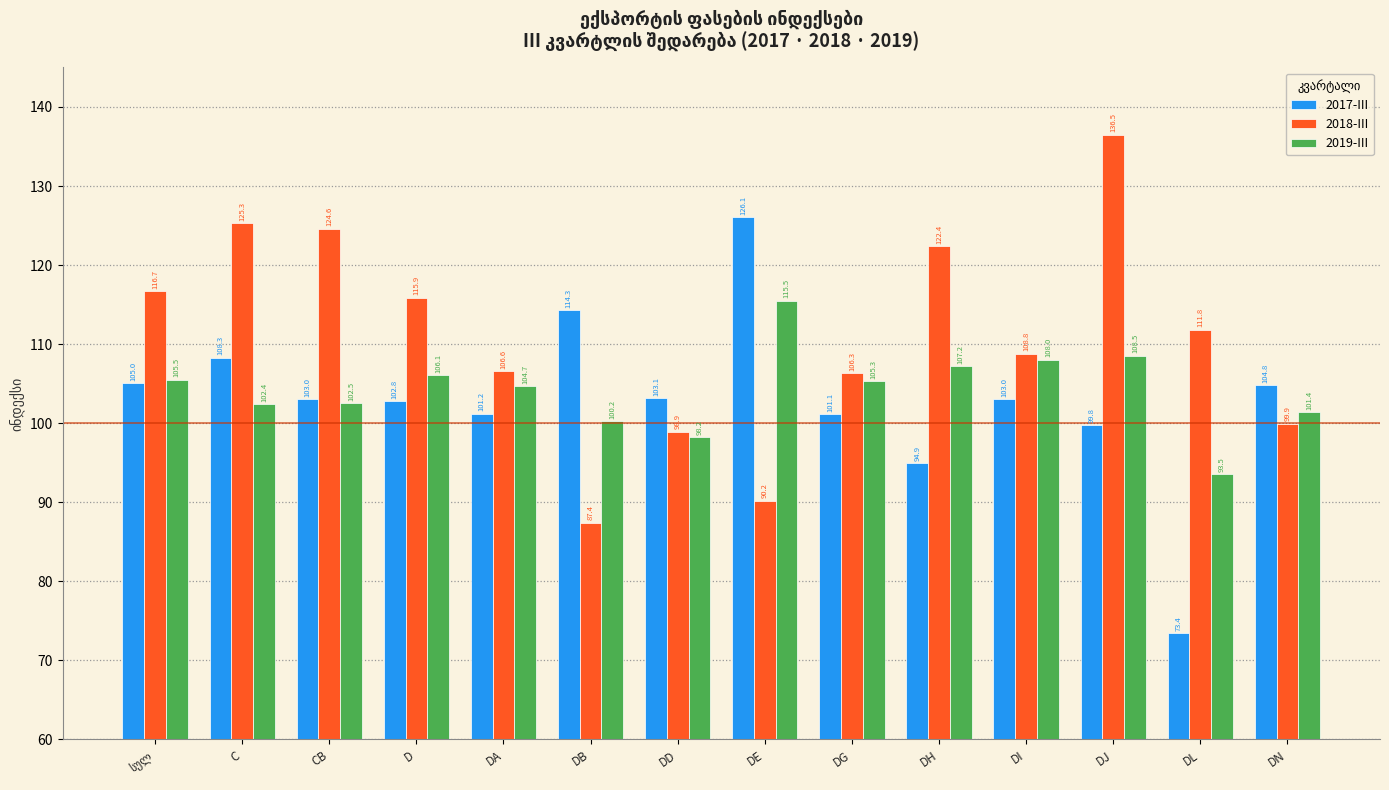

What is the minimum value shown in the chart?

73.4